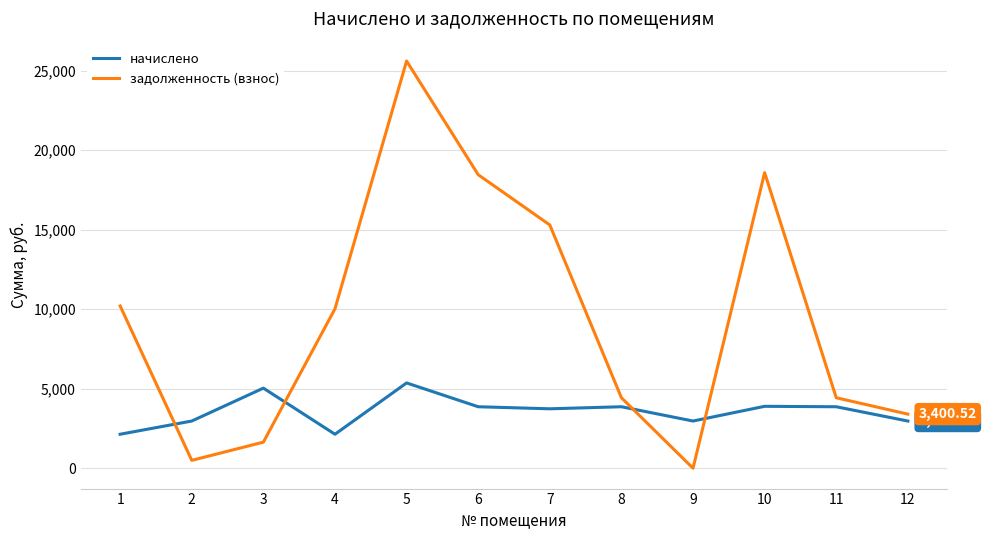

Where do задолженность (взнос) and начислено first cross each other?

1 and 2